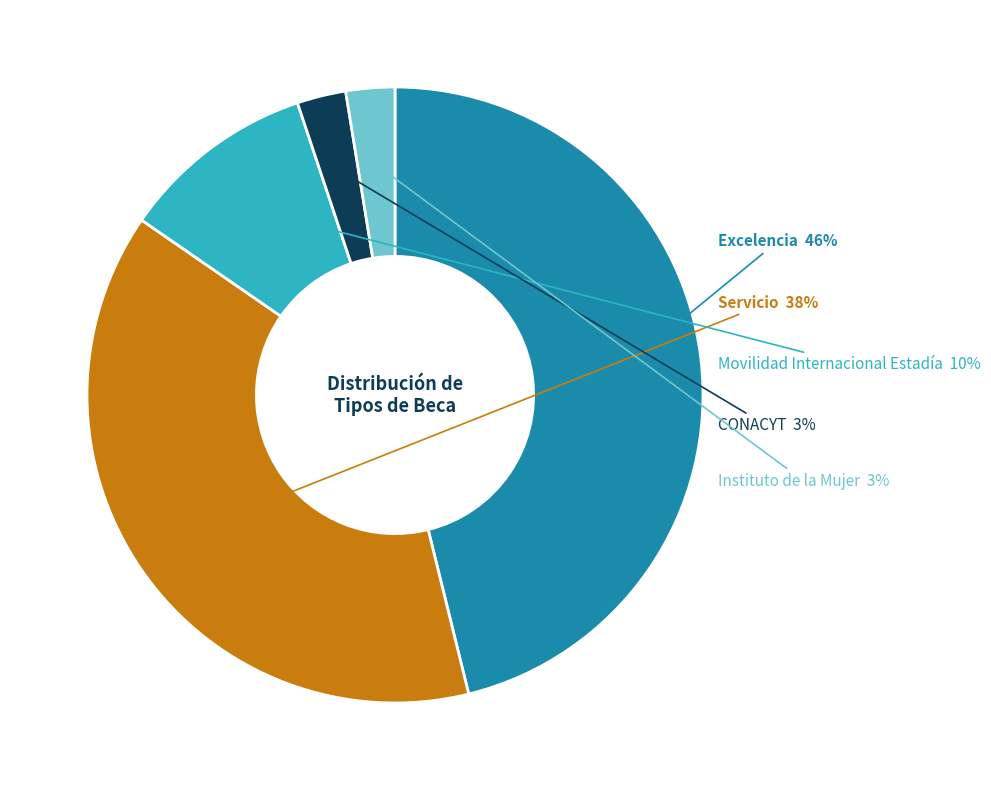

Is there a majority slice in this chart?

No